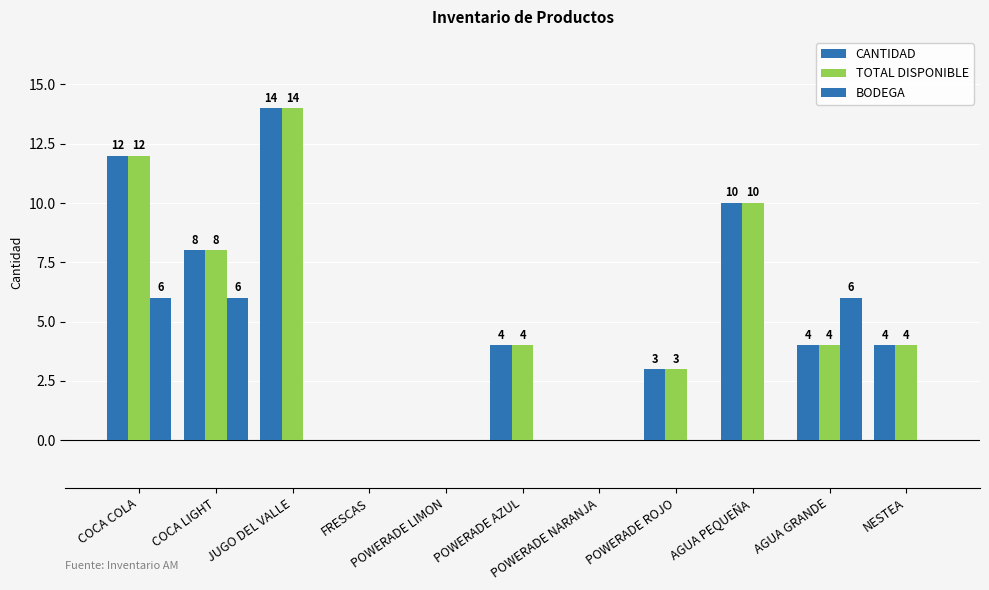

Reading right to left, transcribe all the data shown in this chart.

CANTIDAD: 4	4	10	3	0	4	0	0	14	8	12
TOTAL DISPONIBLE: 4	4	10	3	0	4	0	0	14	8	12
BODEGA: 0	6	0	0	0	0	0	0	0	6	6